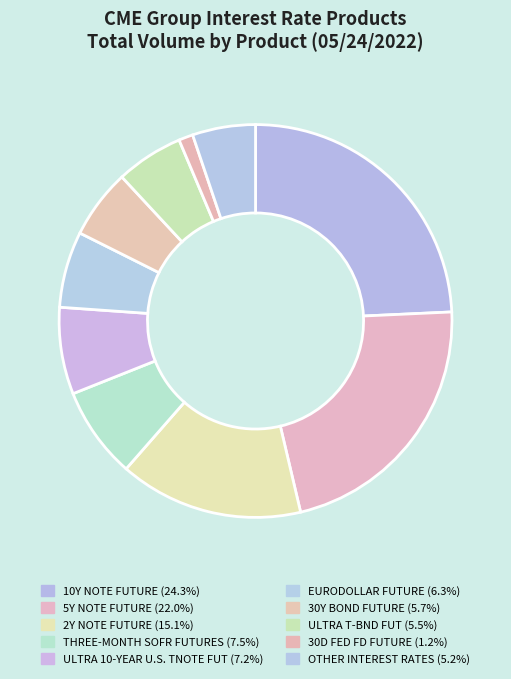

What percentage is the 5Y NOTE FUTURE slice, to the nearest percent?

22%